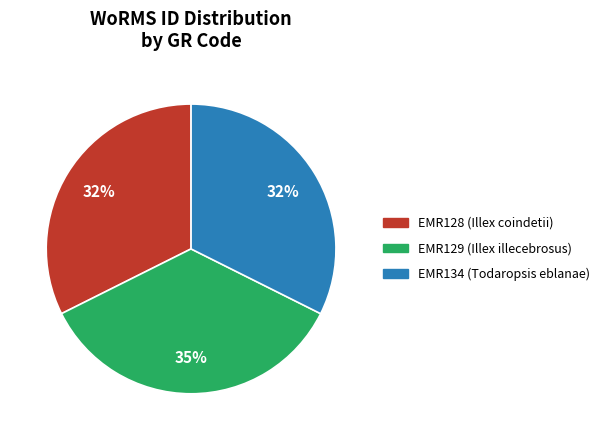

Which has a higher value, EMR129 (Illex illecebrosus) or EMR128 (Illex coindetii)?

EMR129 (Illex illecebrosus)